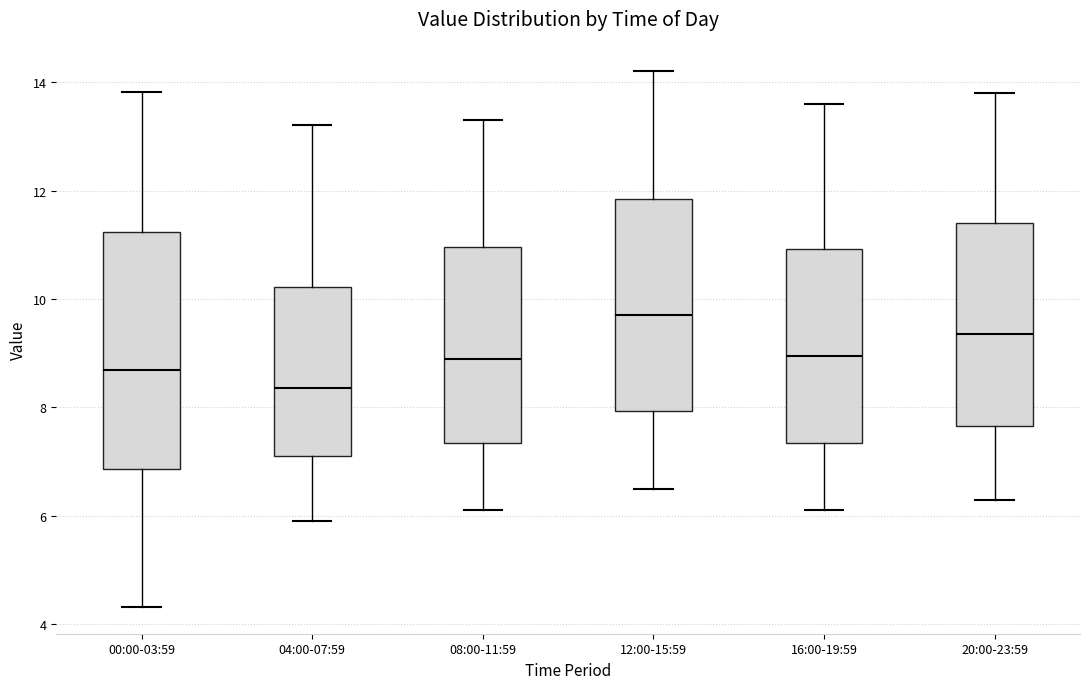

Which box has the lowest median line?

04:00-07:59